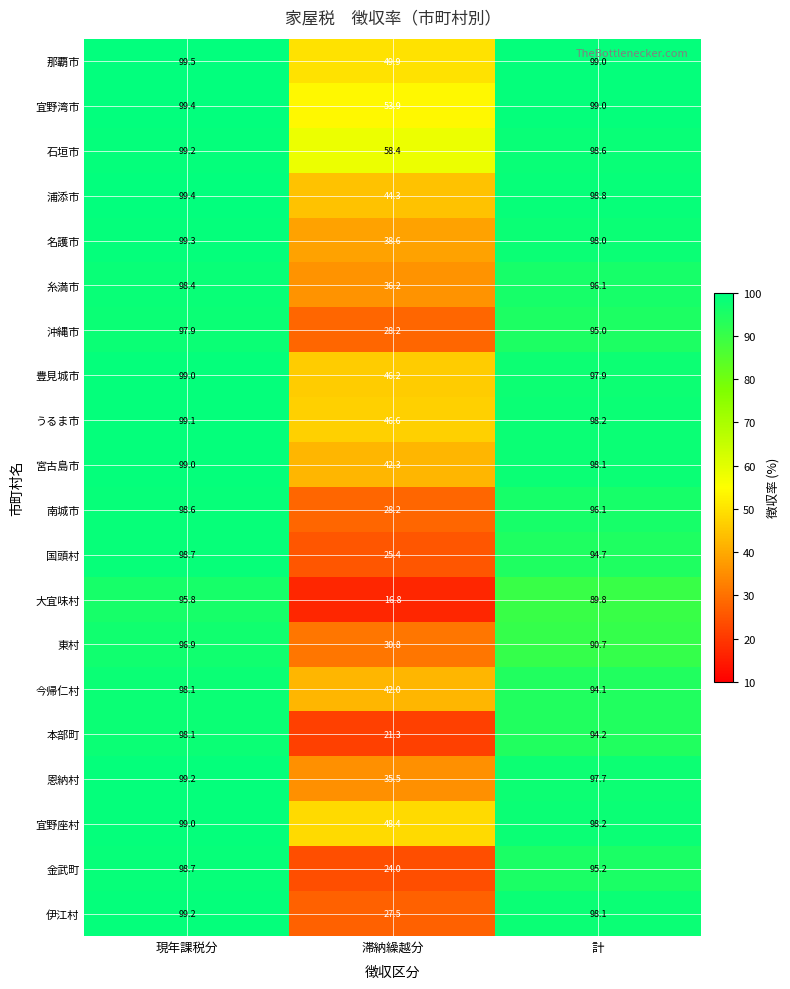

How many series are shown in this chart?

20